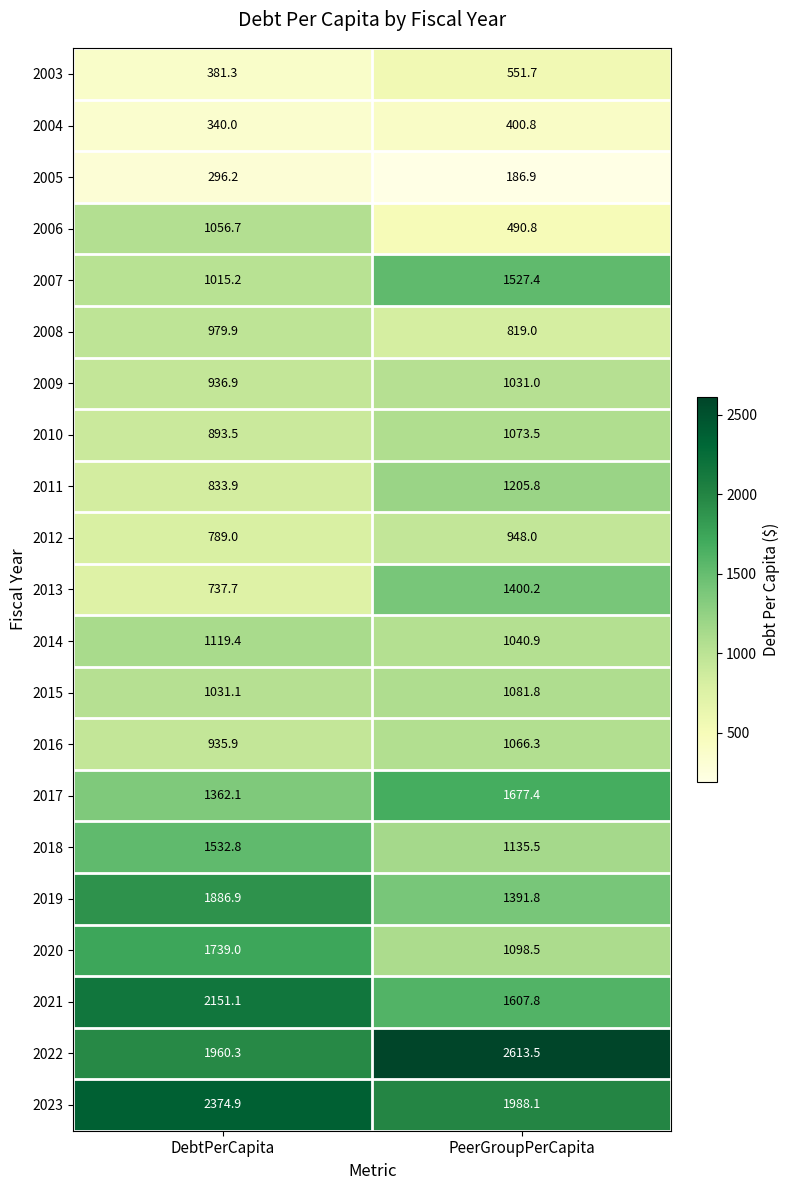

Which category has the lowest value in the 2011 series?

DebtPerCapita